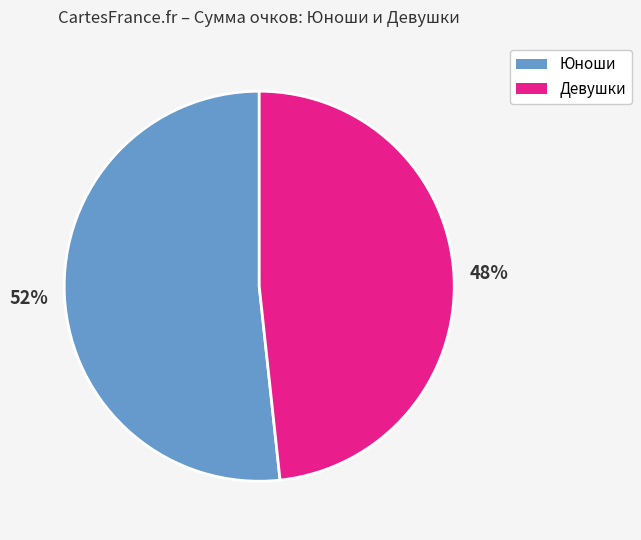

Does any single category account for the majority?

Yes